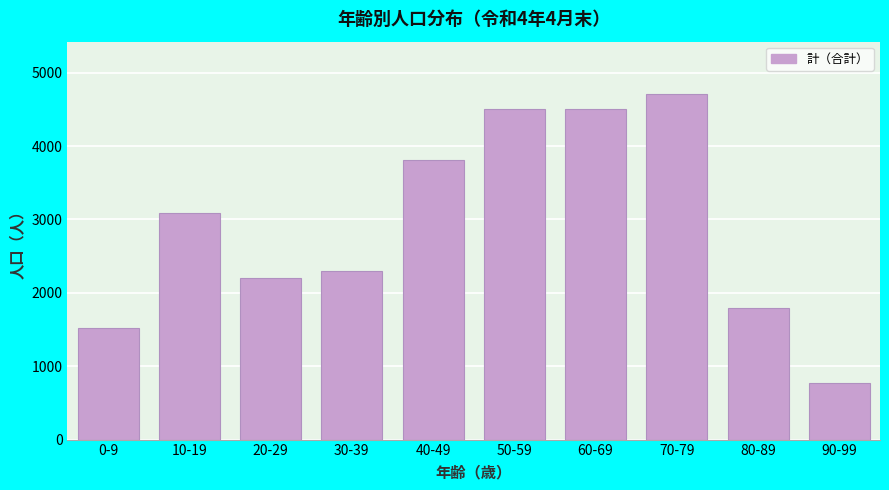

What is the sum of the values at 10-19 and 40-49?

6886